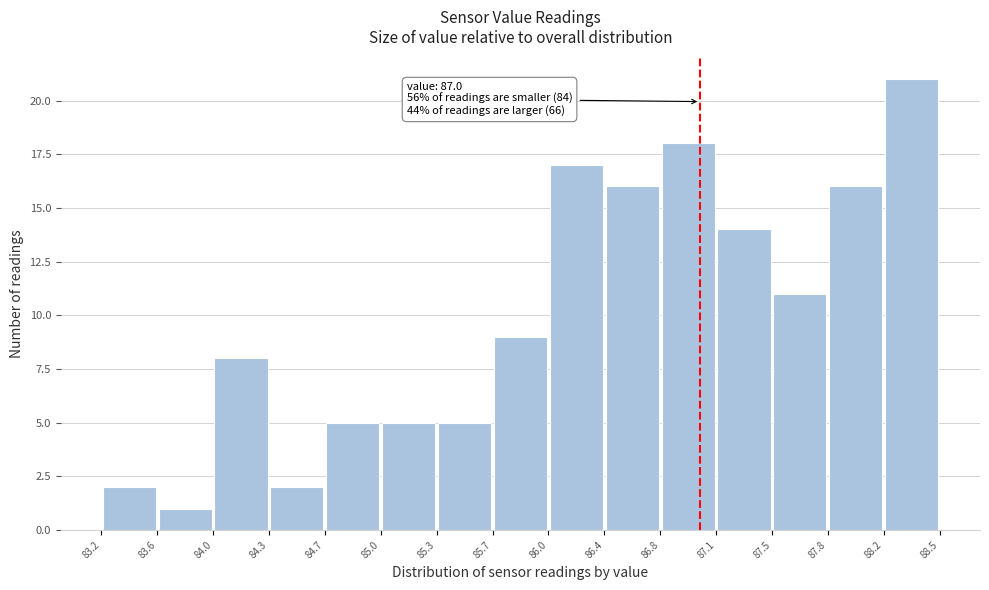

Over which range of the x-axis is the bar tallest?

88.2 to 88.5